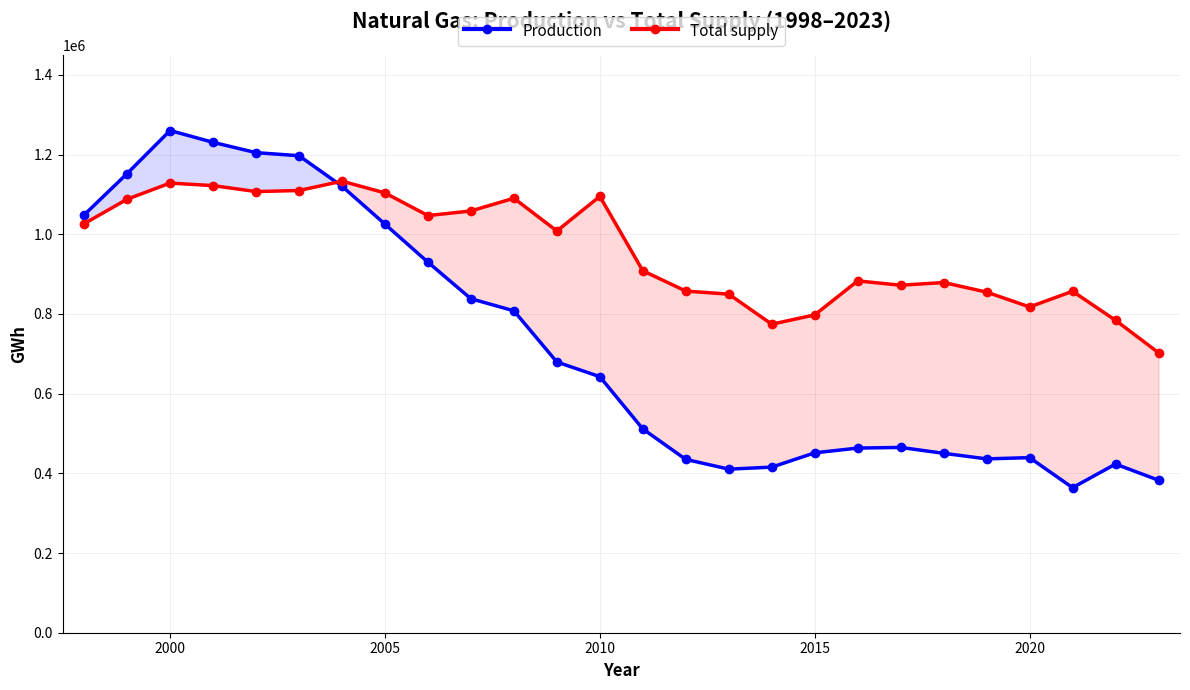

What is the minimum value for Total supply?

702578.8